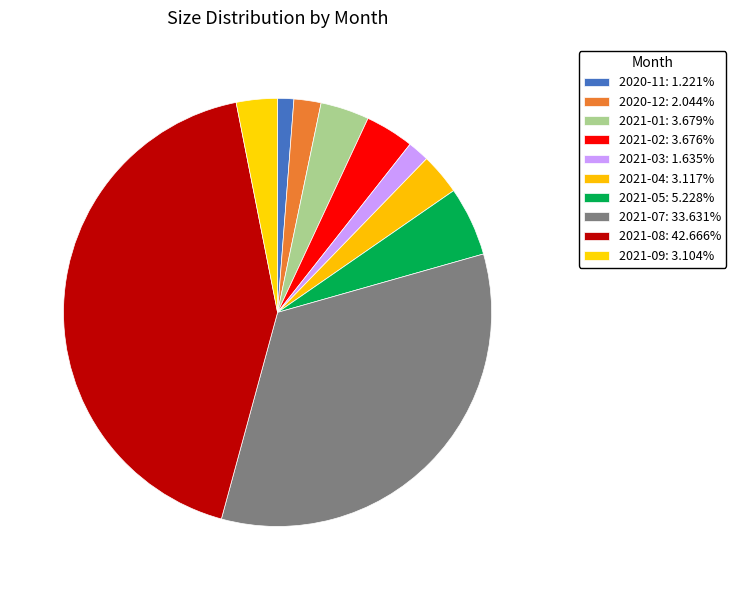

How many segments does this pie chart have?

10